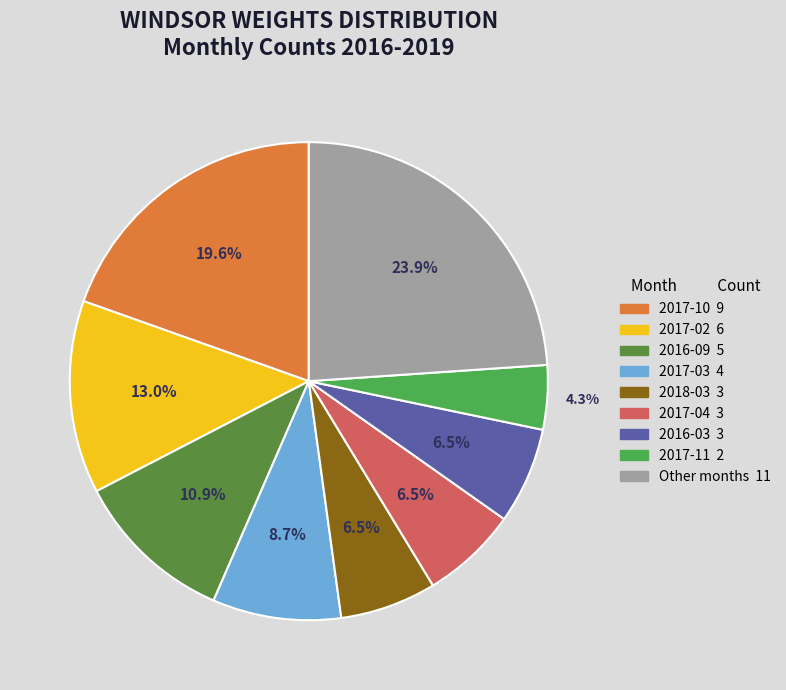

Is there any slice that represents more than half of the pie?

No